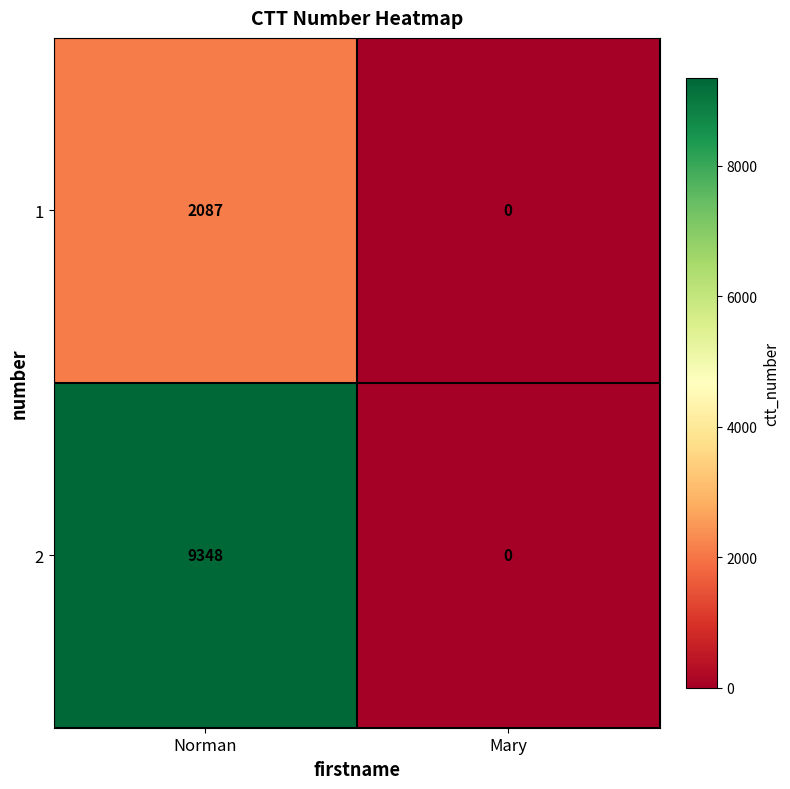

True or false: 1 has a value of 3354 at Norman.

False